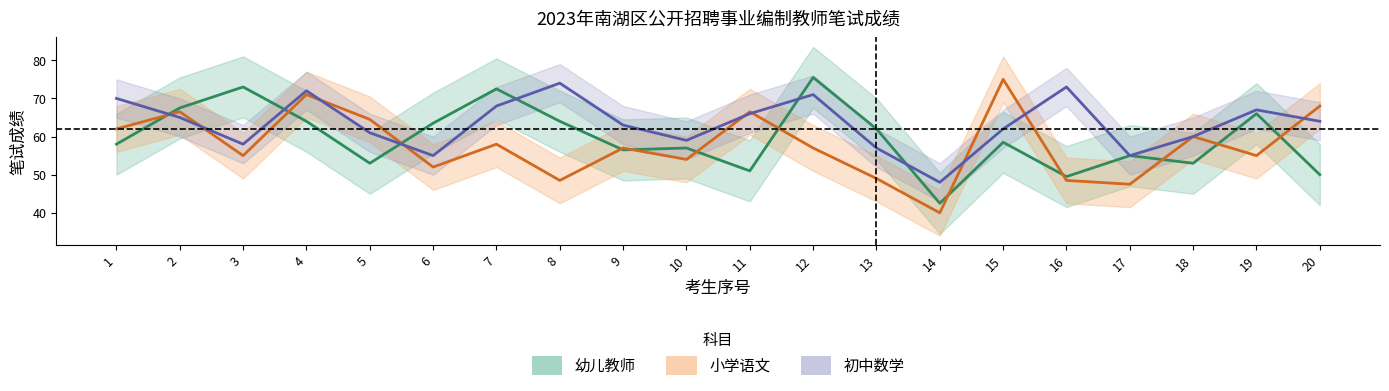

At which category does 小学语文 reach its first local valley?

3